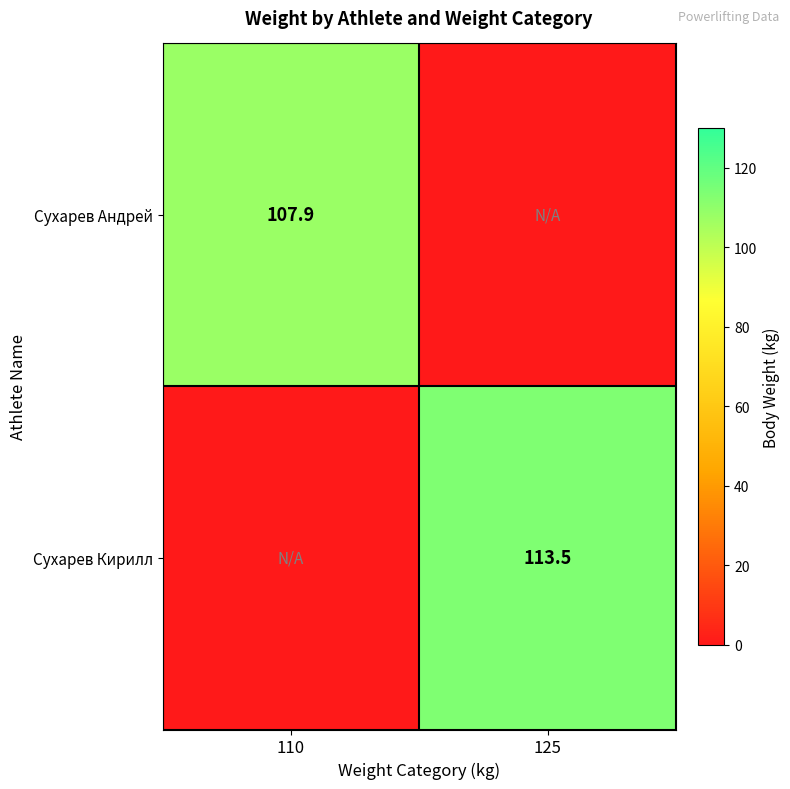

The value of Сухарев Андрей at 110 is 107.9. True or false?

True